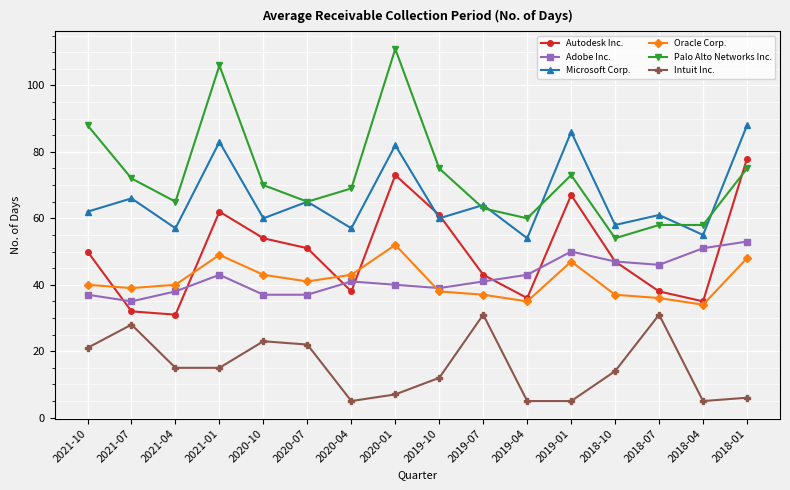

The value of Oracle Corp. at 2019-07 is 37. True or false?

True